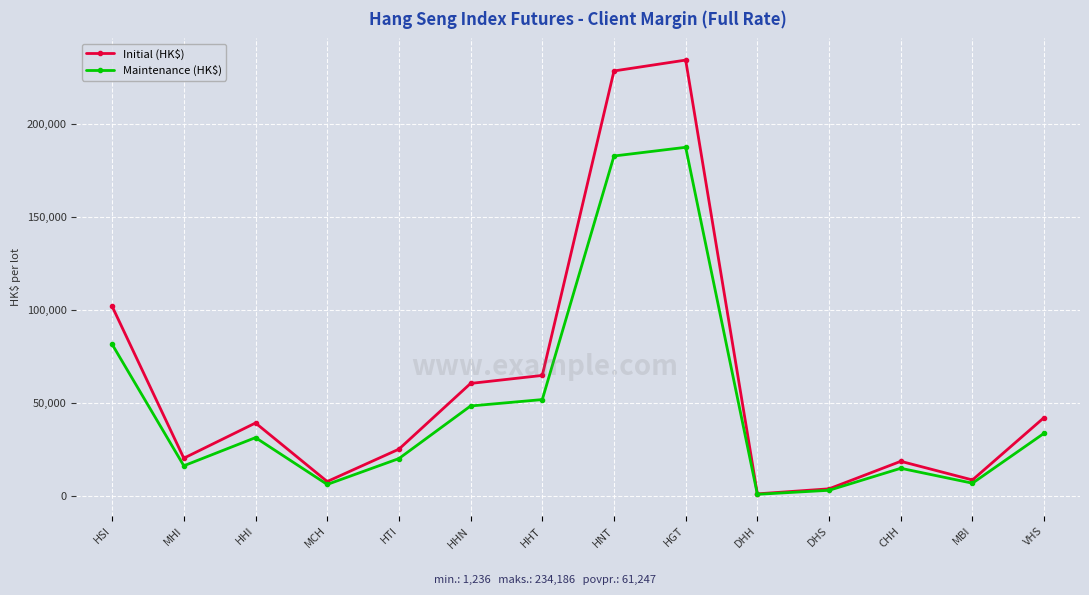

Where is the first local maximum for Maintenance (HK$)?

HHI